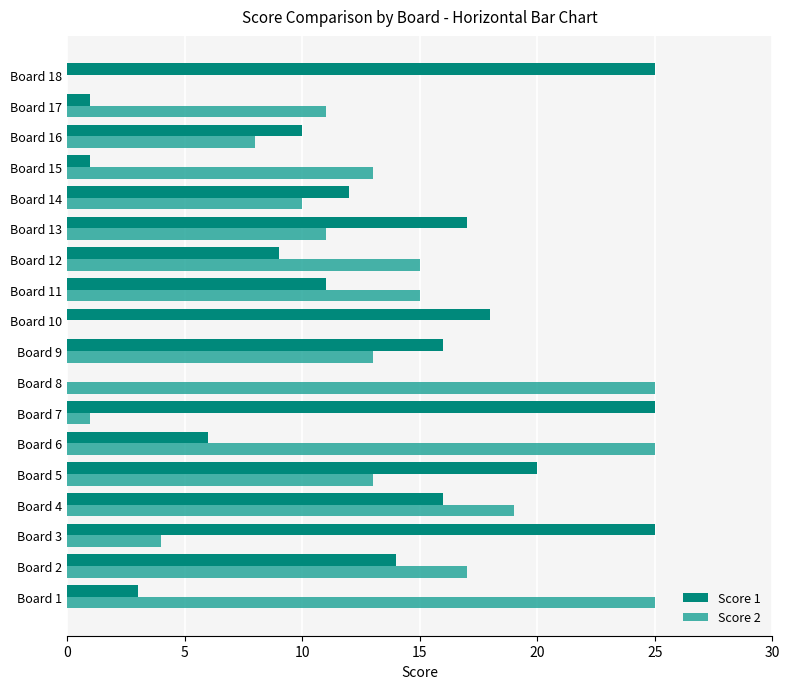

Between Board 9 and Board 12, which series saw the biggest shift?

Score 1